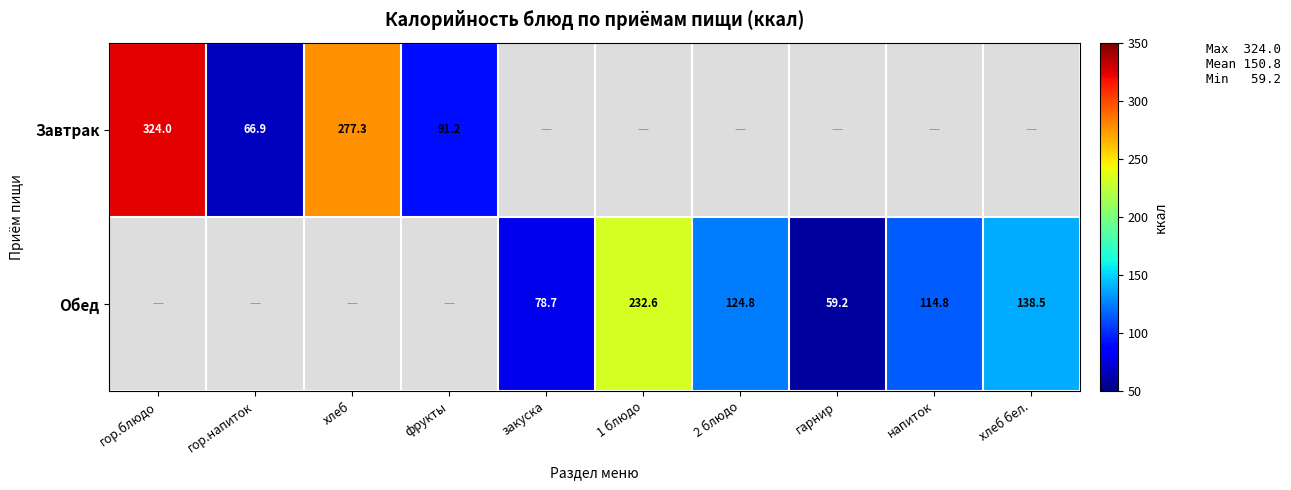

True or false: Обед has a value of 124.8 at 2 блюдо.

True